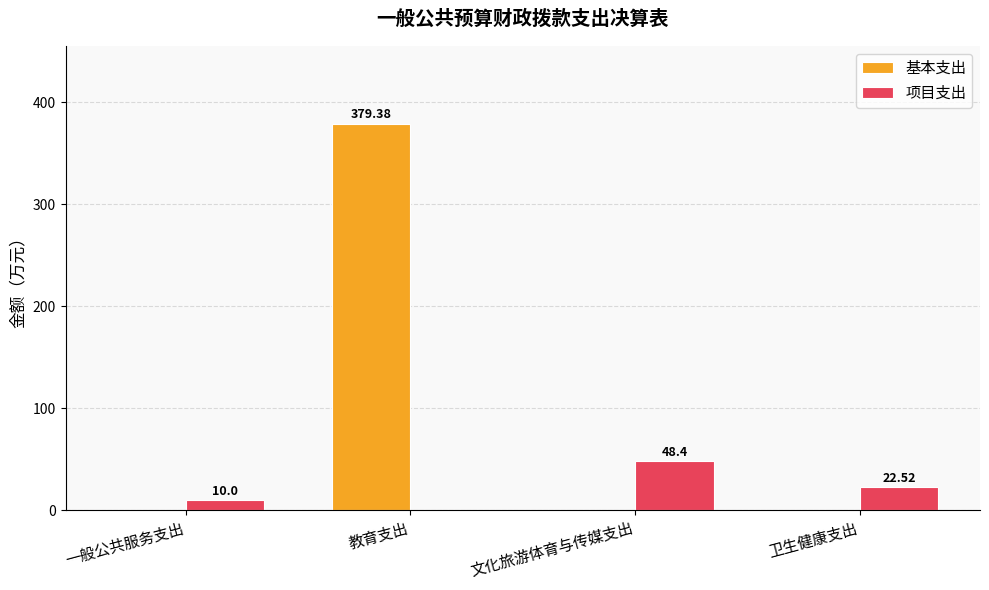

Which series has the largest total across all categories?

基本支出